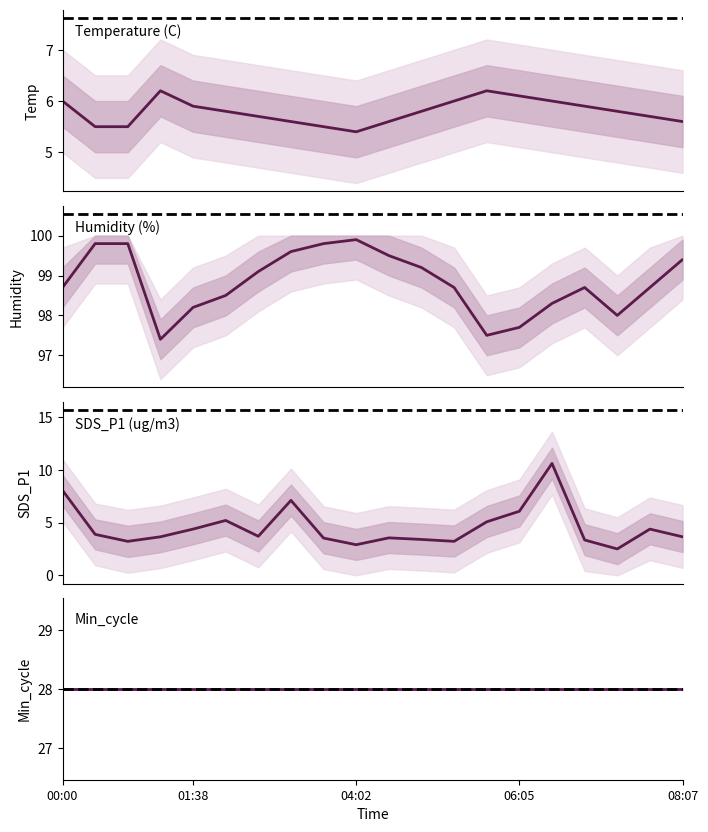

List the labels in order of Temp value, largest first.

06:05, 13, 14, 00:00, 12, 15, 08:07, 16, 5, 11, 17, 6, 18, 7, 10, 19, 01:38, 04:02, 8, 9